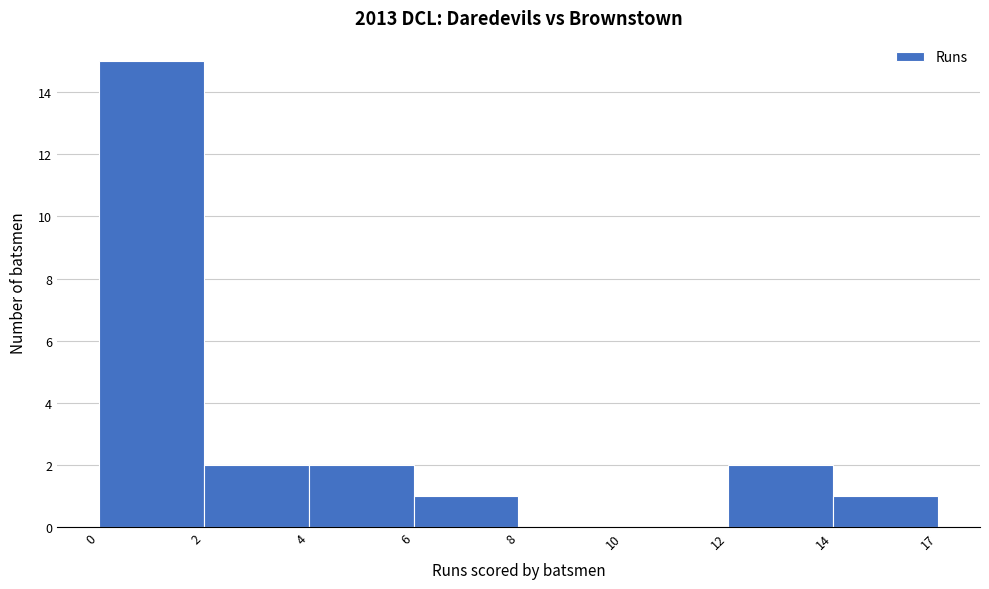

Reading left to right, what are all the values shown in this chart?

0=15	2=2	4=2	6=1	8=0	10=0	12=2	14=1